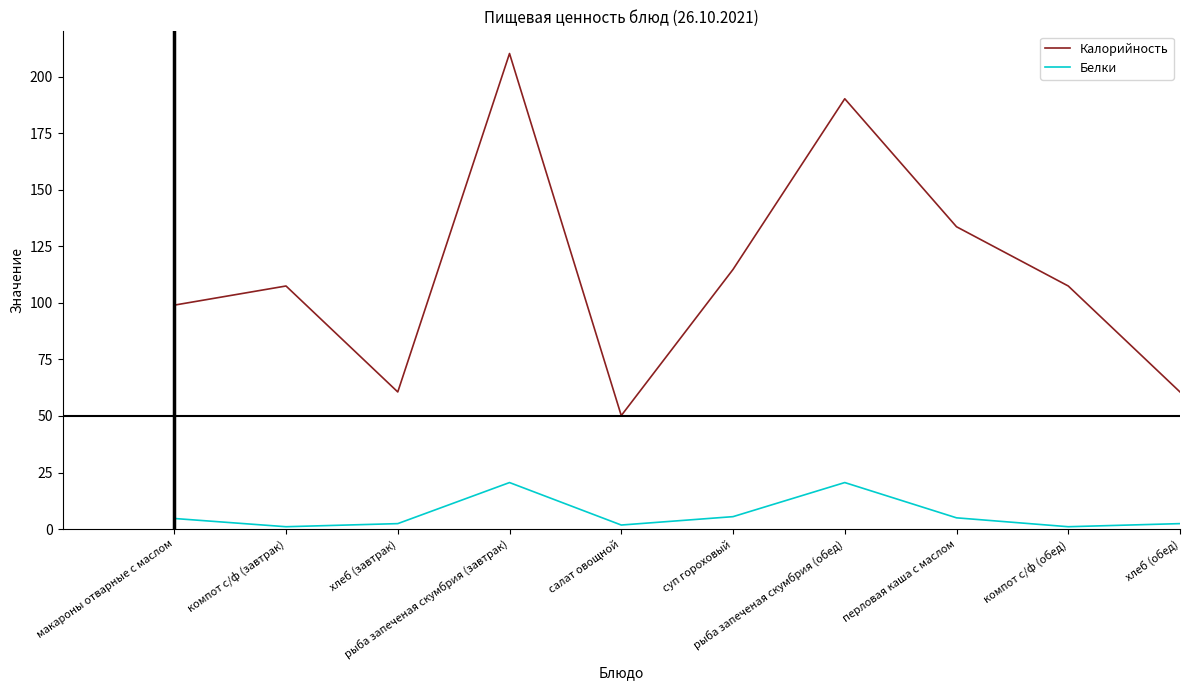

At which label is Калорийность closest to 130?

перловая каша с маслом